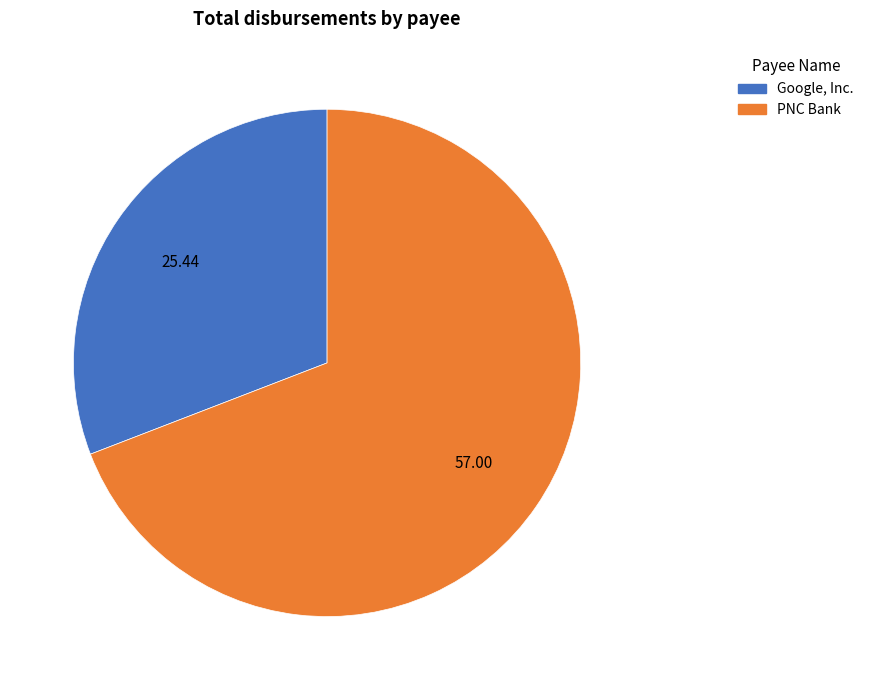

What is the ratio of the value at Google, Inc. to the value at PNC Bank?

0.4